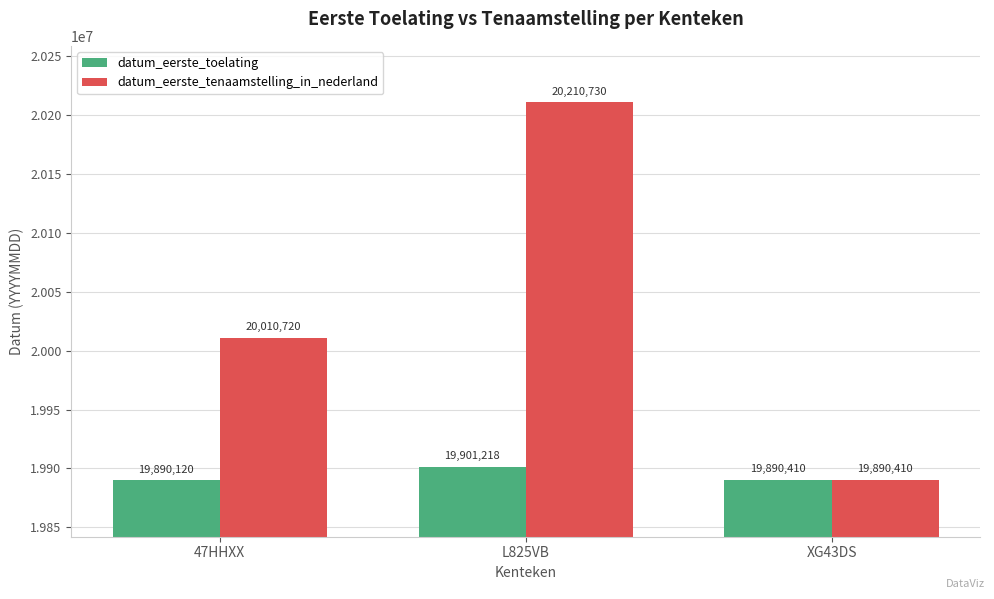

What position from the left is XG43DS?

3